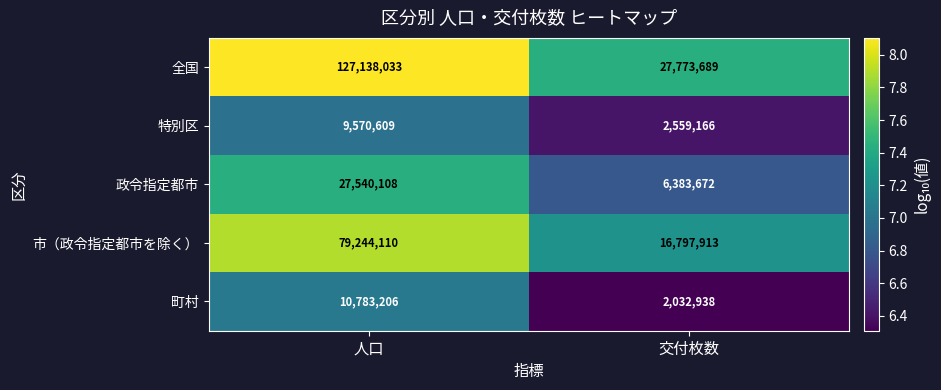

What is the difference between the 政令指定都市 values at 人口 and 交付枚数?

21156436